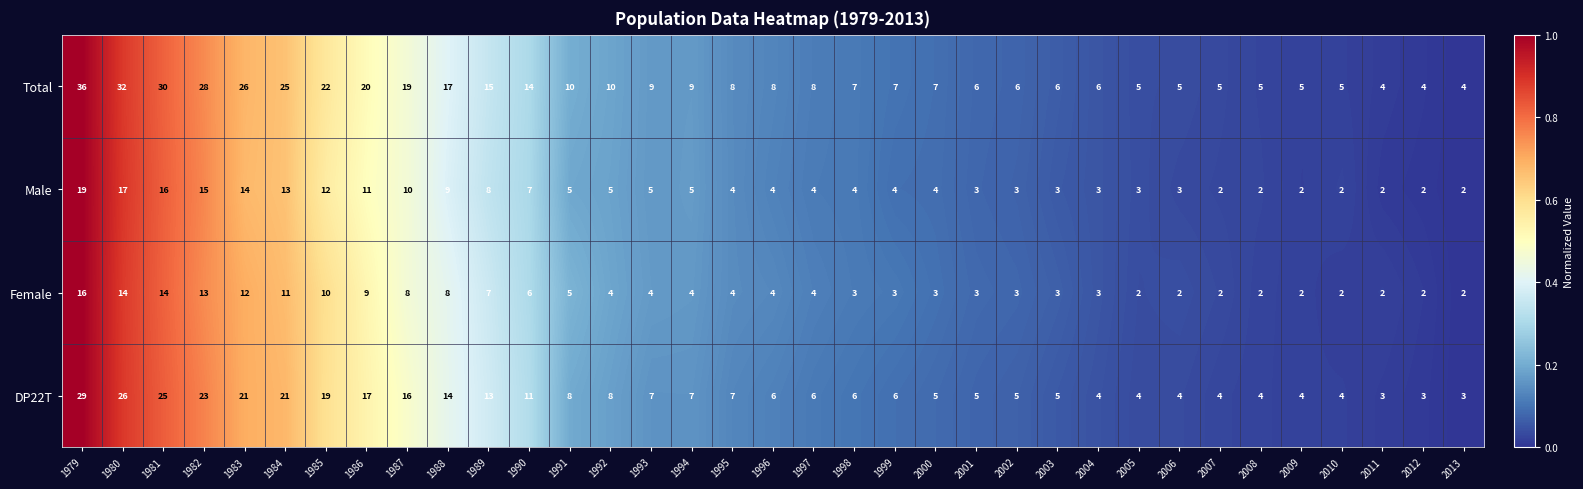

Which series has the largest range (max minus min)?

Total